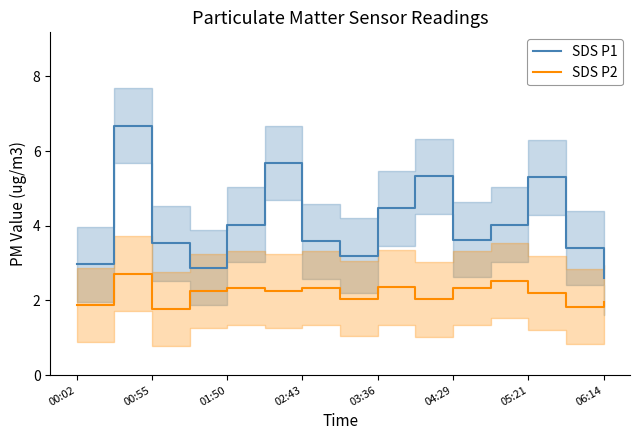

True or false: SDS P1 and SDS P2 cross at least once.

False